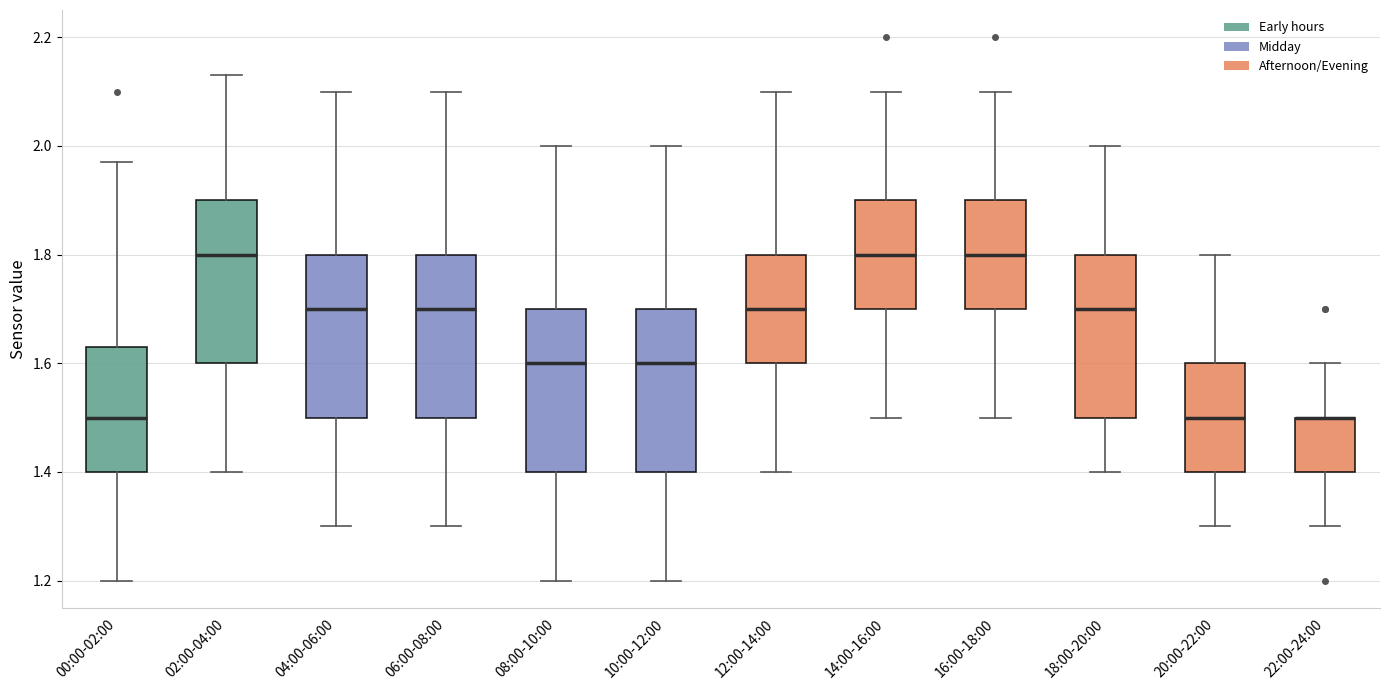

Reading left to right, transcribe this box plot: for each box, give where its median line is, the range the box spans, and where its two whiskers end, as read against the y-axis. The values are not printed on the chart, so give them approximately, as read against the axis.

00:00-02:00: median 1.50, box 1.40 to 1.64, whiskers 1.20 to 1.98
02:00-04:00: median 1.80, box 1.60 to 1.90, whiskers 1.40 to 2.14
04:00-06:00: median 1.70, box 1.50 to 1.80, whiskers 1.30 to 2.10
06:00-08:00: median 1.70, box 1.50 to 1.80, whiskers 1.30 to 2.10
08:00-10:00: median 1.60, box 1.40 to 1.70, whiskers 1.20 to 2.00
10:00-12:00: median 1.60, box 1.40 to 1.70, whiskers 1.20 to 2.00
12:00-14:00: median 1.70, box 1.60 to 1.80, whiskers 1.40 to 2.10
14:00-16:00: median 1.80, box 1.70 to 1.90, whiskers 1.50 to 2.10
16:00-18:00: median 1.80, box 1.70 to 1.90, whiskers 1.50 to 2.10
18:00-20:00: median 1.70, box 1.50 to 1.80, whiskers 1.40 to 2.00
20:00-22:00: median 1.50, box 1.40 to 1.60, whiskers 1.30 to 1.80
22:00-24:00: median 1.50 (drawn on the box's upper edge), box 1.40 to 1.50, whiskers 1.30 to 1.60